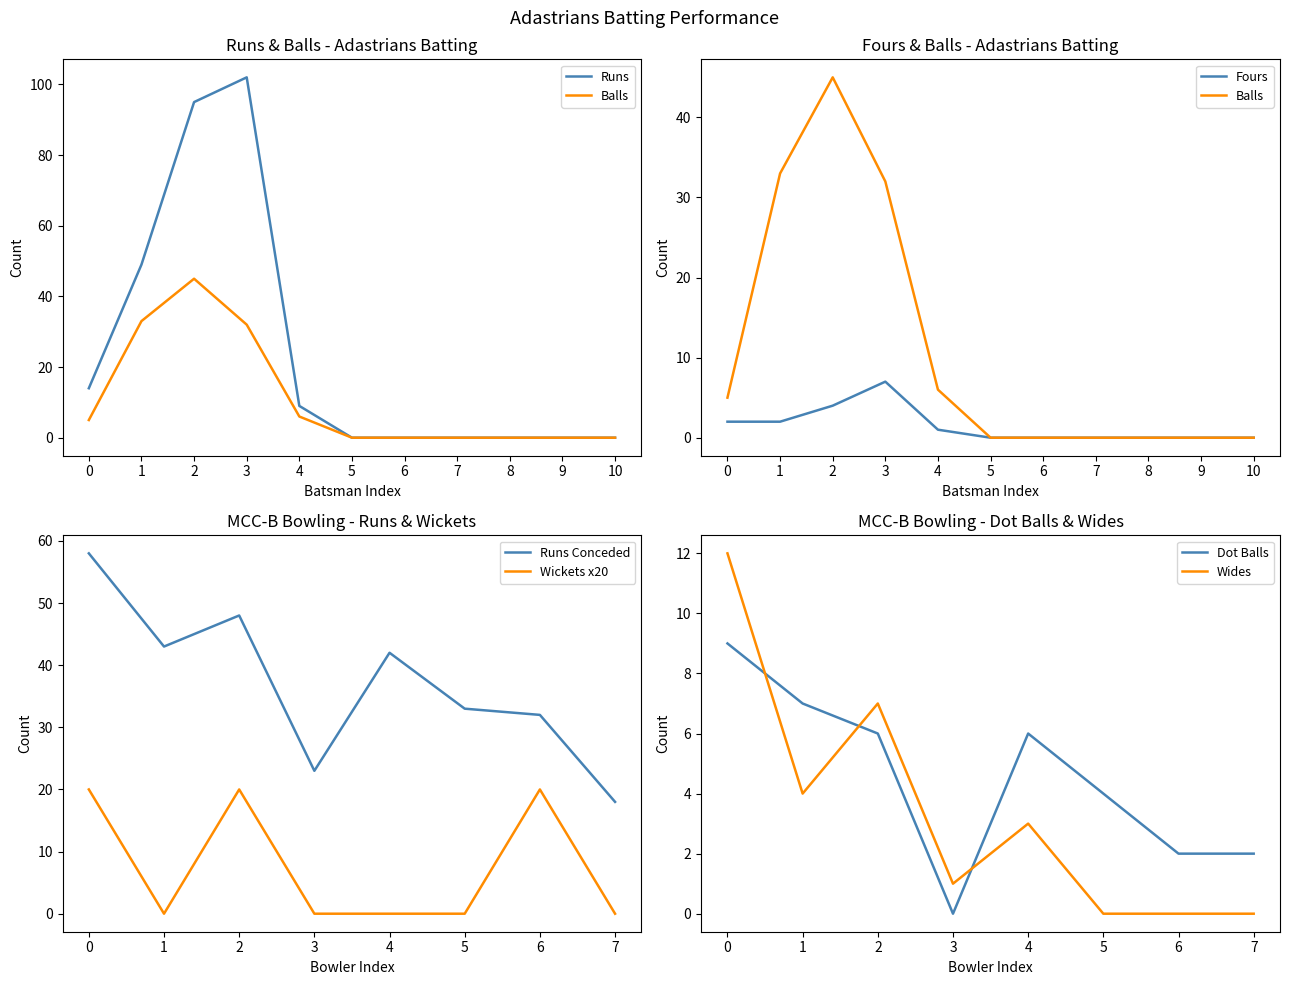

True or false: Wickets x20 and Runs Conceded cross at least once.

False